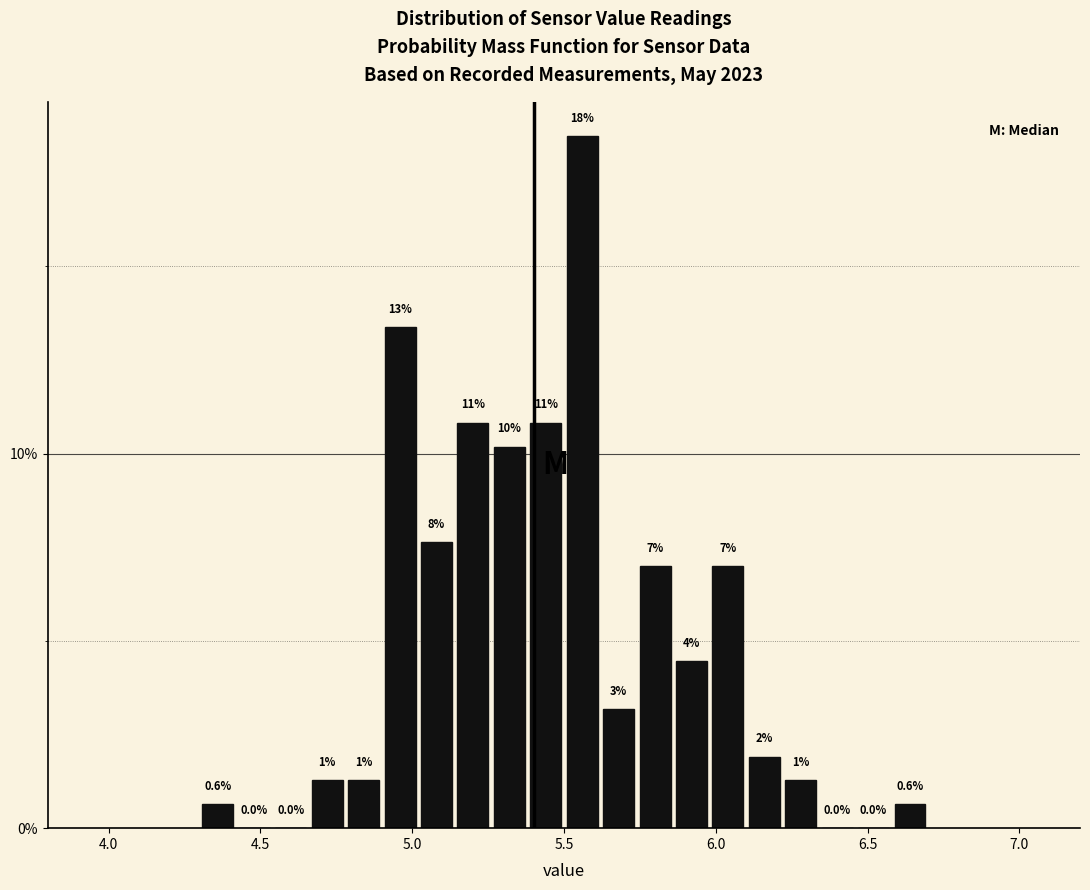

Around what value on the x-axis is the tallest bar? Give the approximate position of its centre, as read against the axis.

5.55